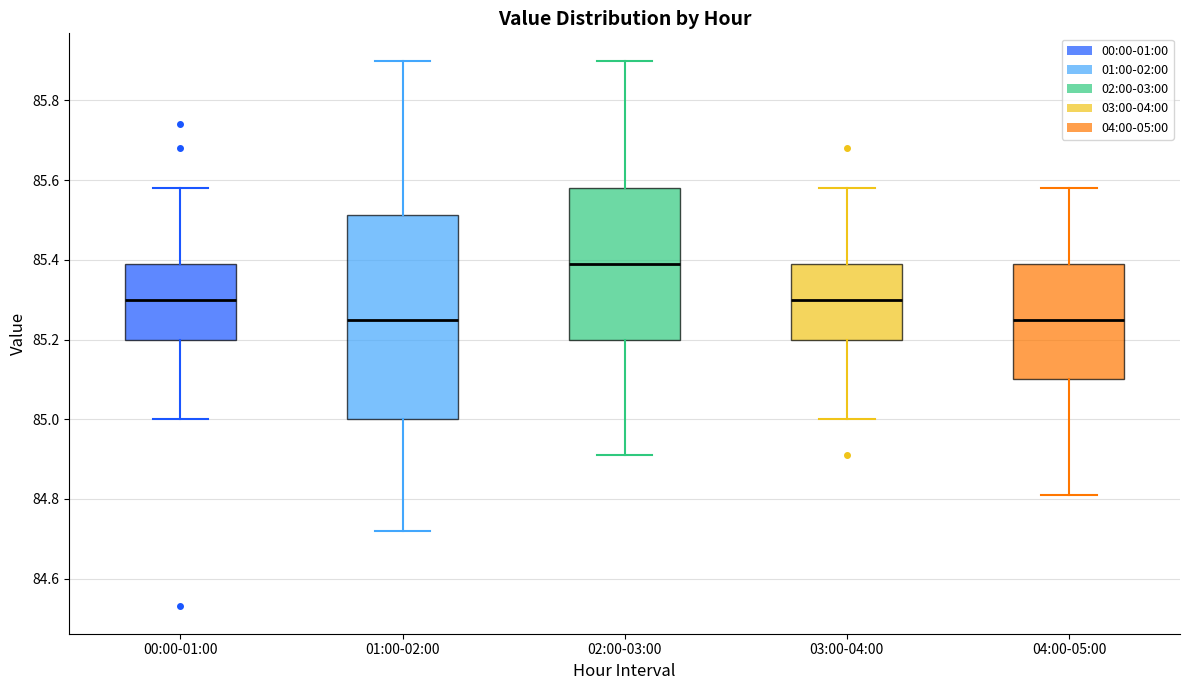

Reading left to right, transcribe this box plot: for each box, give where its median line is, the range the box spans, and where its two whiskers end, as read against the y-axis. The values are not printed on the chart, so give them approximately, as read against the axis.

00:00-01:00: median 85.30, box 85.20 to 85.40, whiskers 85.00 to 85.58
01:00-02:00: median 85.26, box 85.00 to 85.52, whiskers 84.72 to 85.90
02:00-03:00: median 85.40, box 85.20 to 85.58, whiskers 84.92 to 85.90
03:00-04:00: median 85.30, box 85.20 to 85.40, whiskers 85.00 to 85.58
04:00-05:00: median 85.26, box 85.10 to 85.40, whiskers 84.82 to 85.58